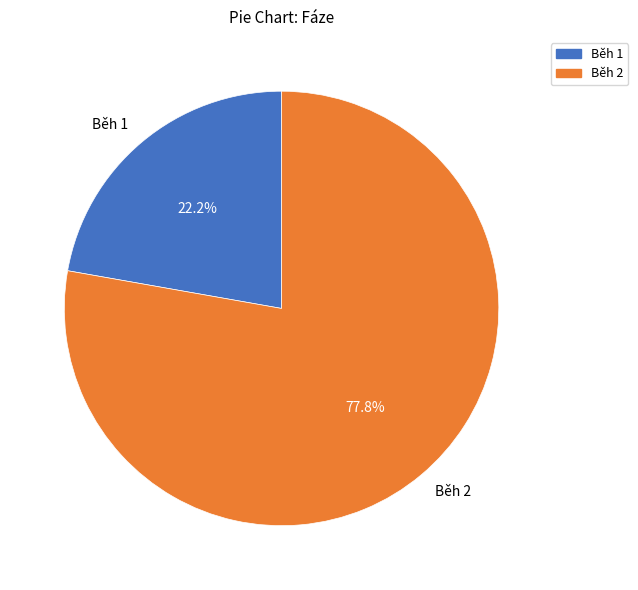

Does Běh 2 represent more than half of the total?

Yes